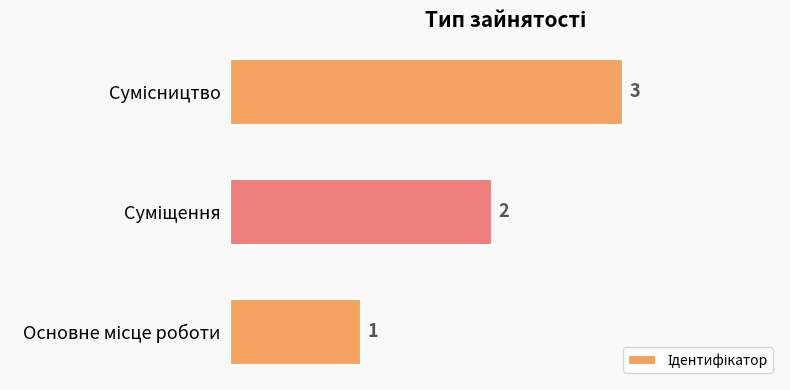

What is the greatest value displayed?

3